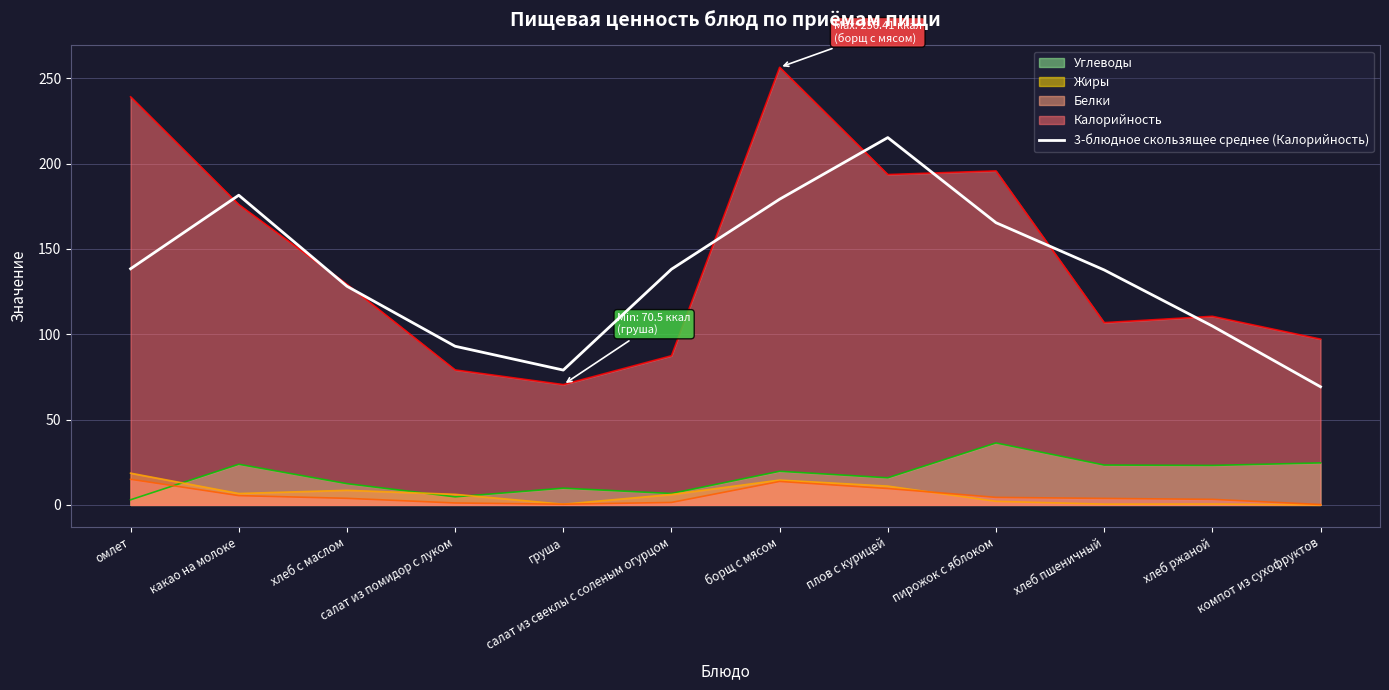

What is the change in value from омлет to какао на молоке?

+43.1